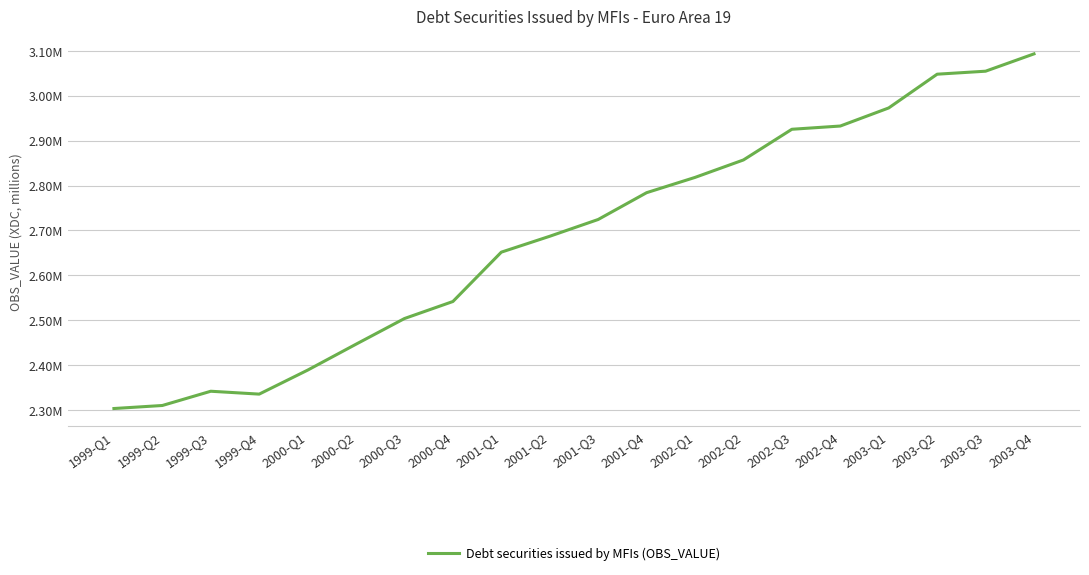

Does the chart have visible grid lines?

Yes